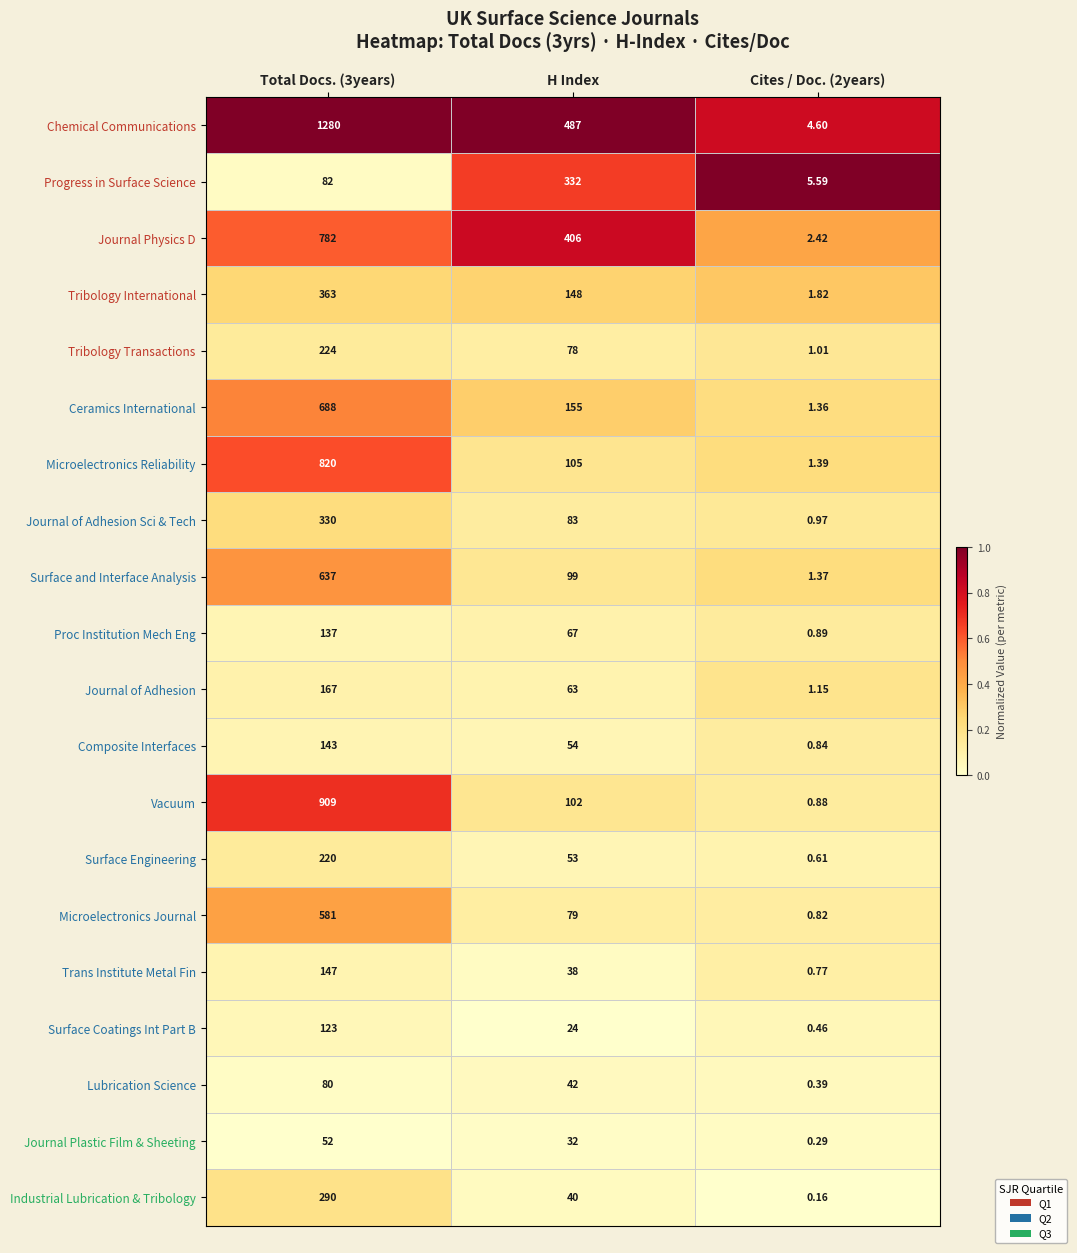

Rank the series by their maximum value, from highest to lowest.

Chemical Communications, Vacuum, Microelectronics Reliability, Journal Physics D, Ceramics International, Surface and Interface Analysis, Microelectronics Journal, Tribology International, Progress in Surface Science, Journal of Adhesion Sci & Tech, Industrial Lubrication & Tribology, Tribology Transactions, Surface Engineering, Journal of Adhesion, Trans Institute Metal Fin, Composite Interfaces, Proc Institution Mech Eng, Surface Coatings Int Part B, Lubrication Science, Journal Plastic Film & Sheeting